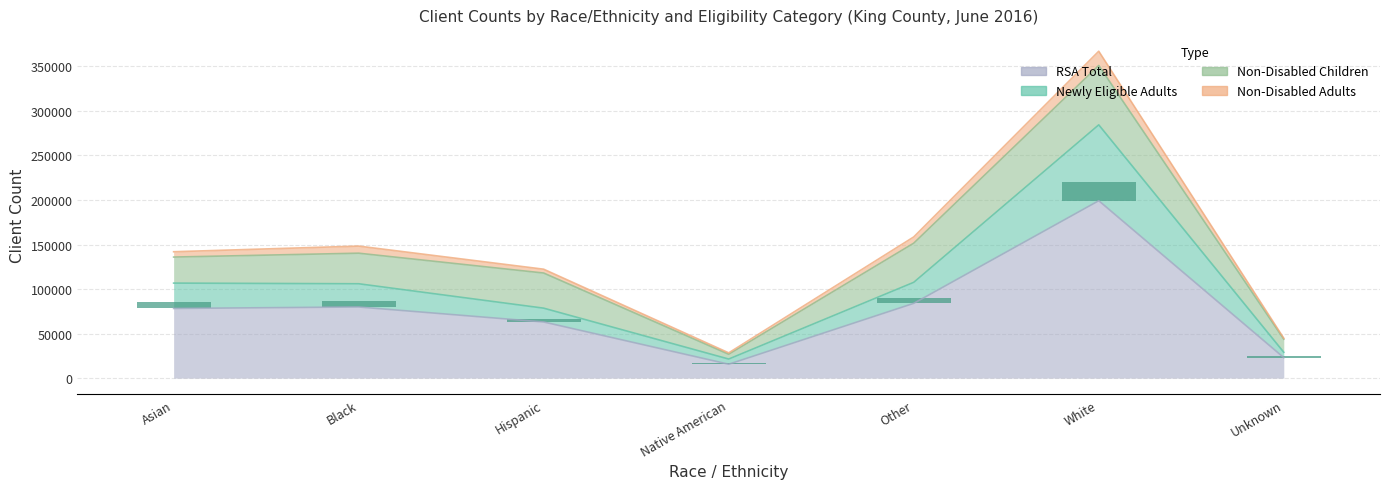

What is the greatest value displayed?

367040.0